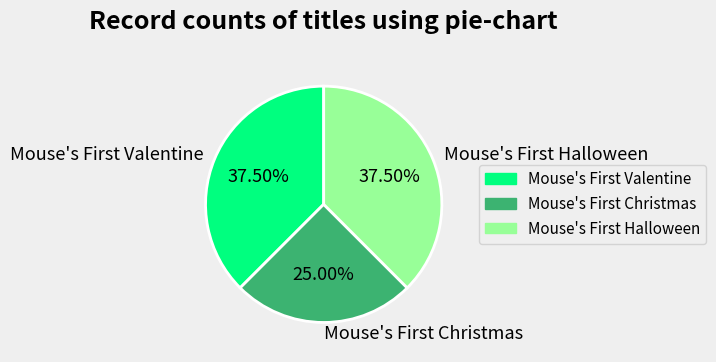

Count the number of slices in the pie.

3